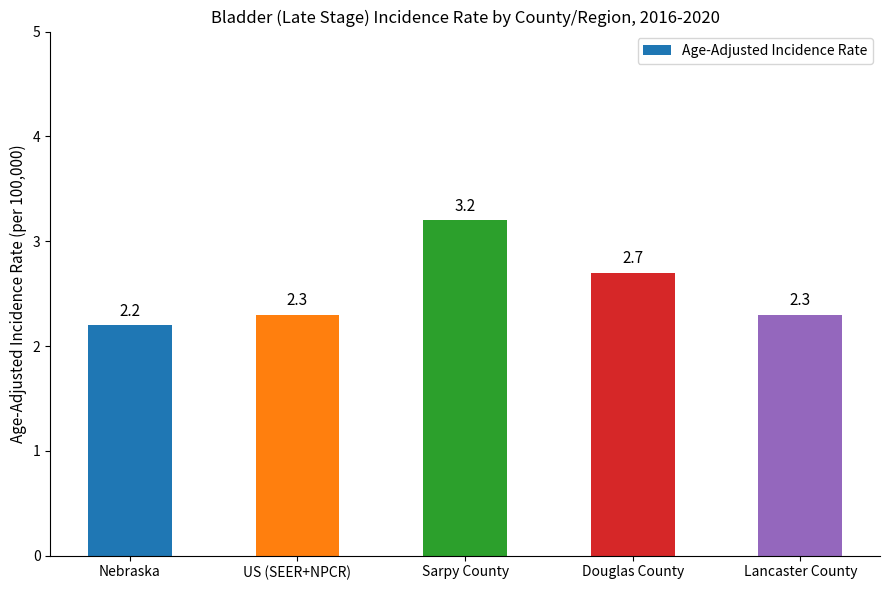

How many values are between 2 and 3?

4